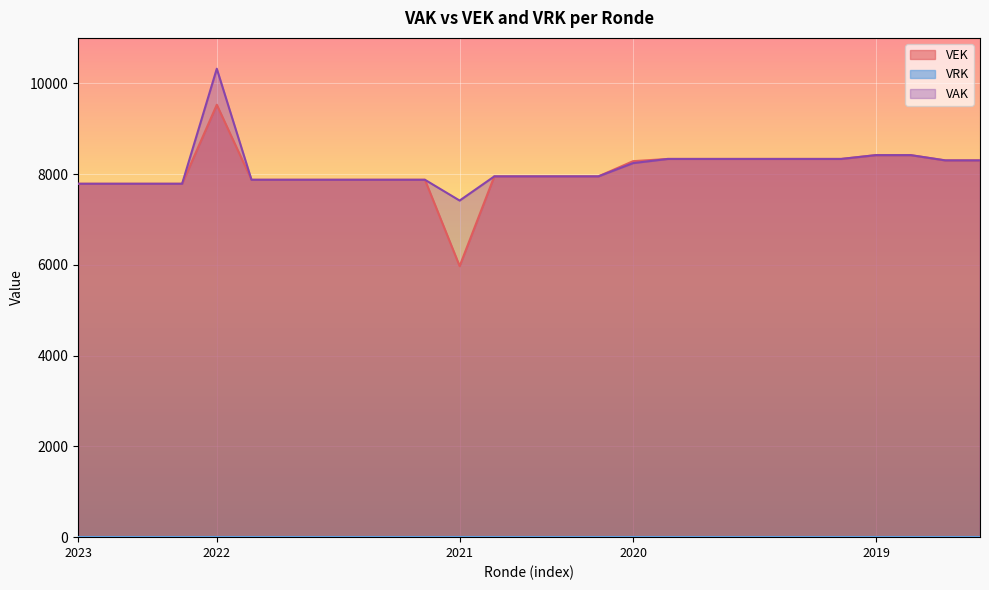

What is the minimum value for VEK?

5972